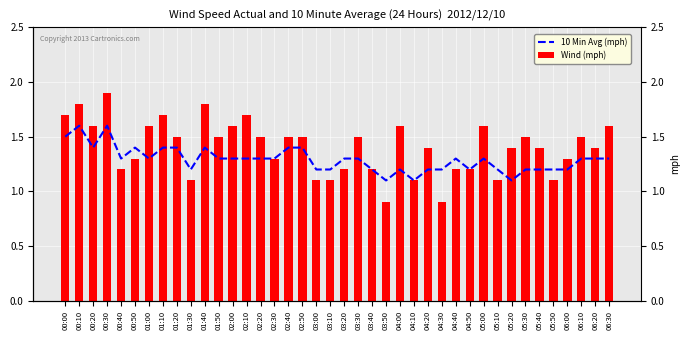

What position from the left is 03:30?

22